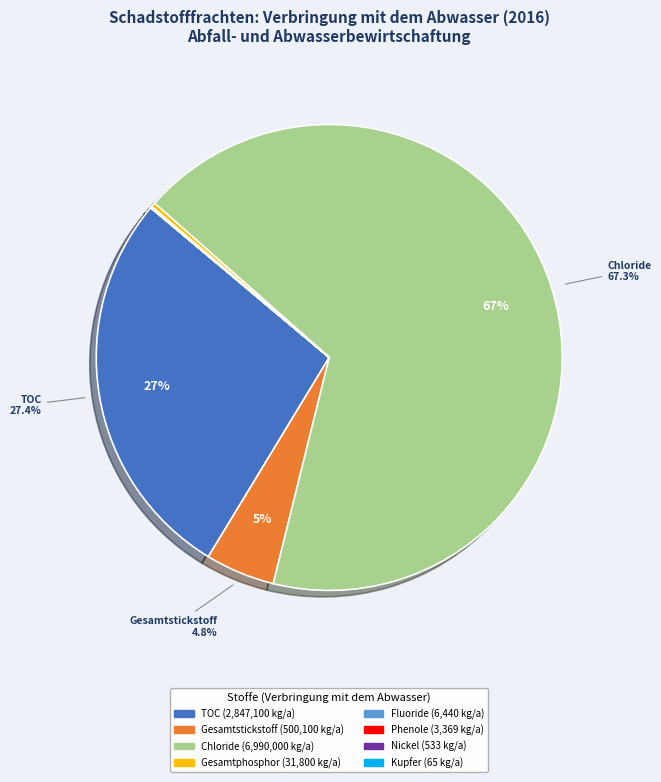

Is there a majority slice in this chart?

Yes